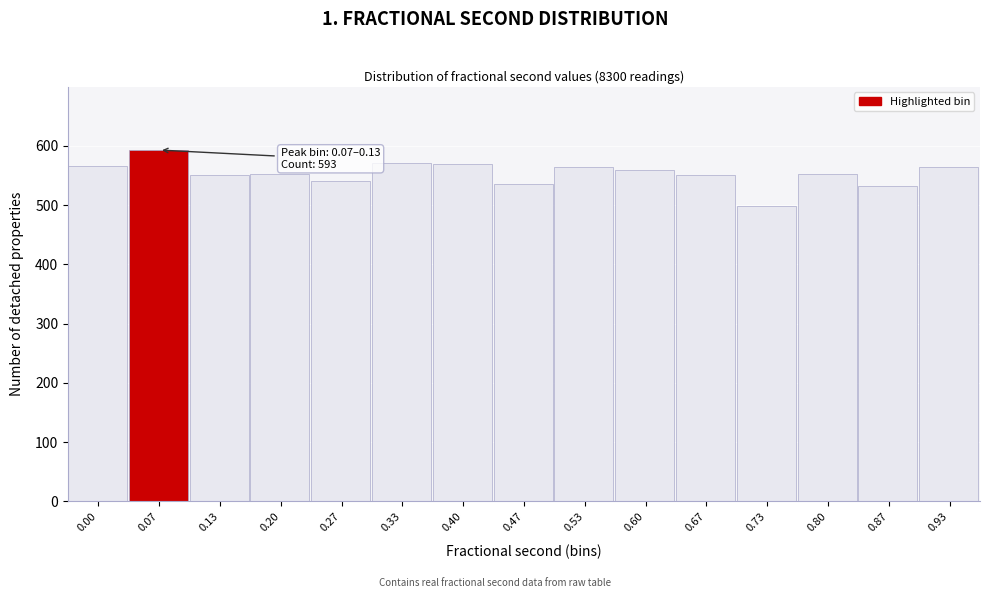

What is the average value?

553